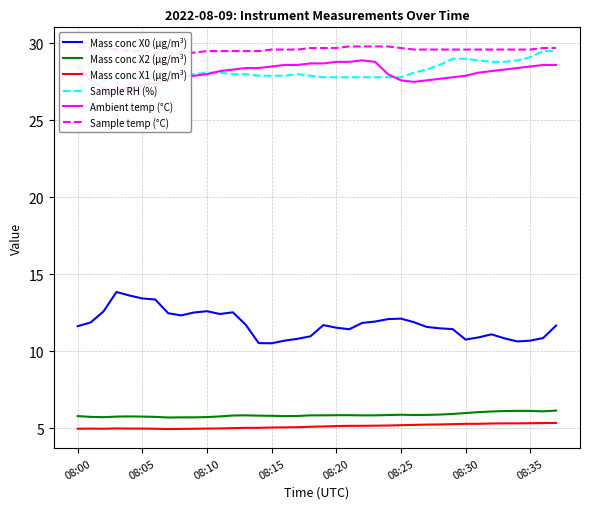

True or false: Mass conc X1 (μg/m³) and Mass conc X2 (μg/m³) intersect in this chart.

False